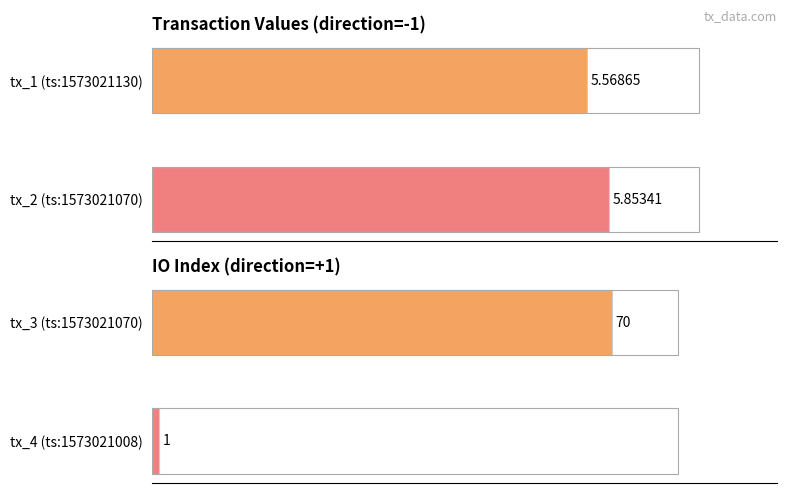

Are the bars grouped side by side (vs. stacked)?

Yes